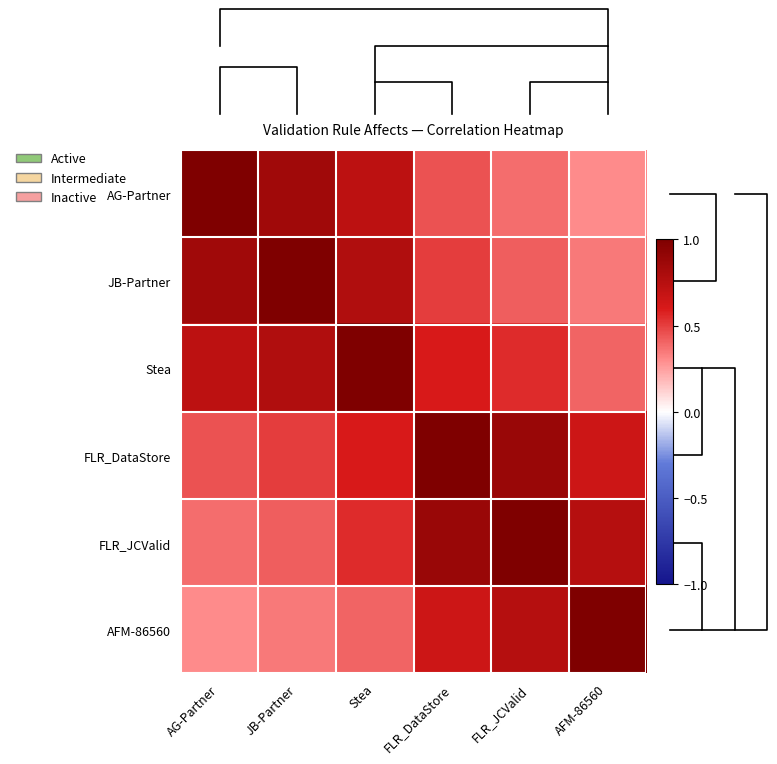

At which label does FLR_DataStore reach its peak?

FLR_DataStore